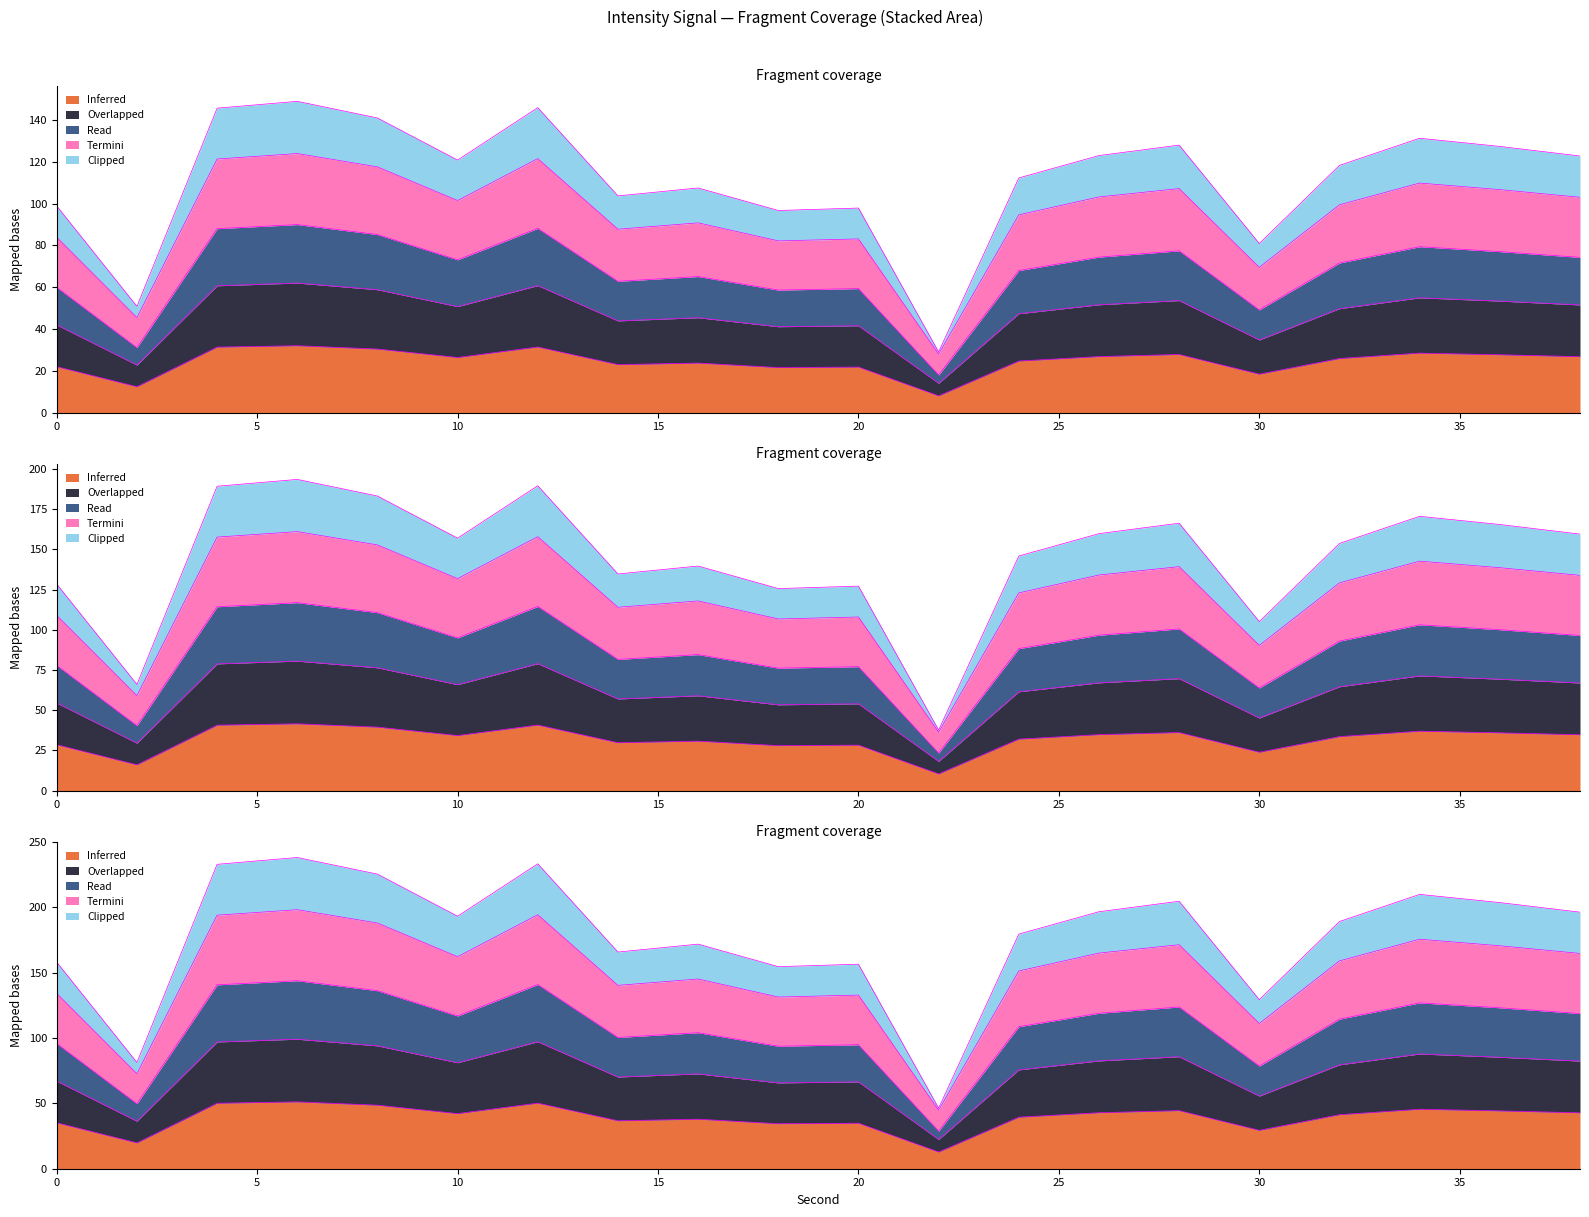

Count the number of data series in this chart.

5